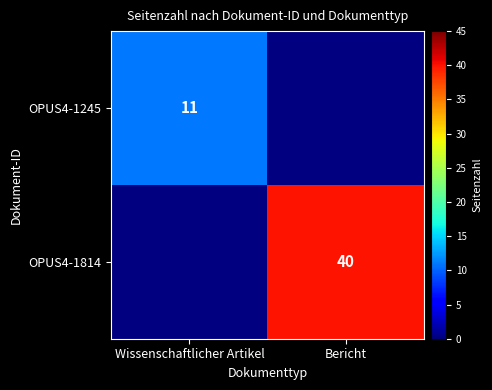

True or false: OPUS4-1814 has a value of 40 at Bericht.

True